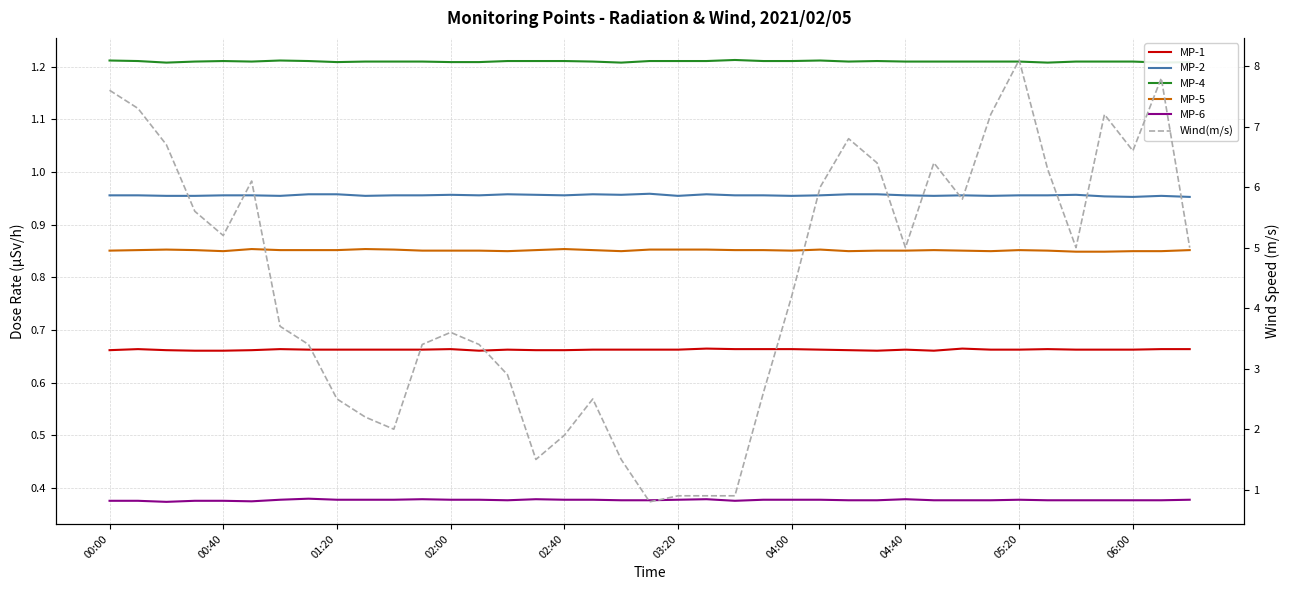

The value of MP-6 at 31 is 0.5. True or false?

False